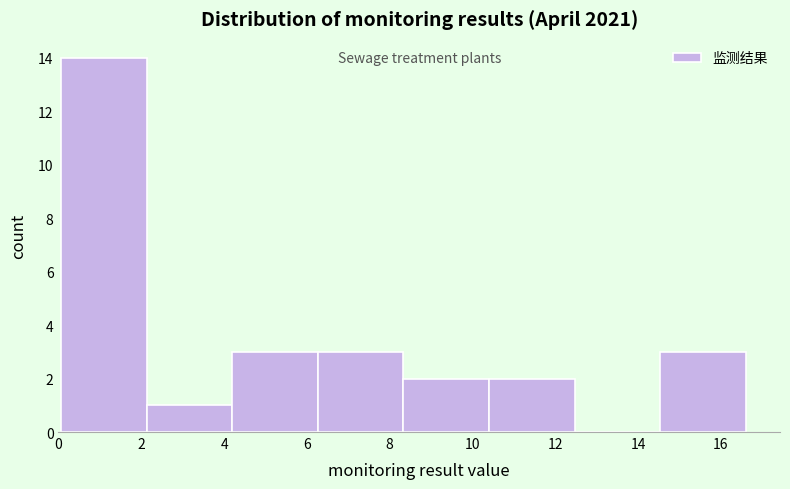

Reading left to right, transcribe this chart: for each bar, give the range it covers on the x-axis and its height. Neither the bar edges nor the heights are printed on the chart, so give them approximately, as read against the axes.

0.0 to 2.2: 14
2.2 to 4.2: 1
4.2 to 6.2: 3
6.2 to 8.4: 3
8.4 to 10.4: 2
10.4 to 12.4: 2
12.4 to 14.6: 0
14.6 to 16.6: 3